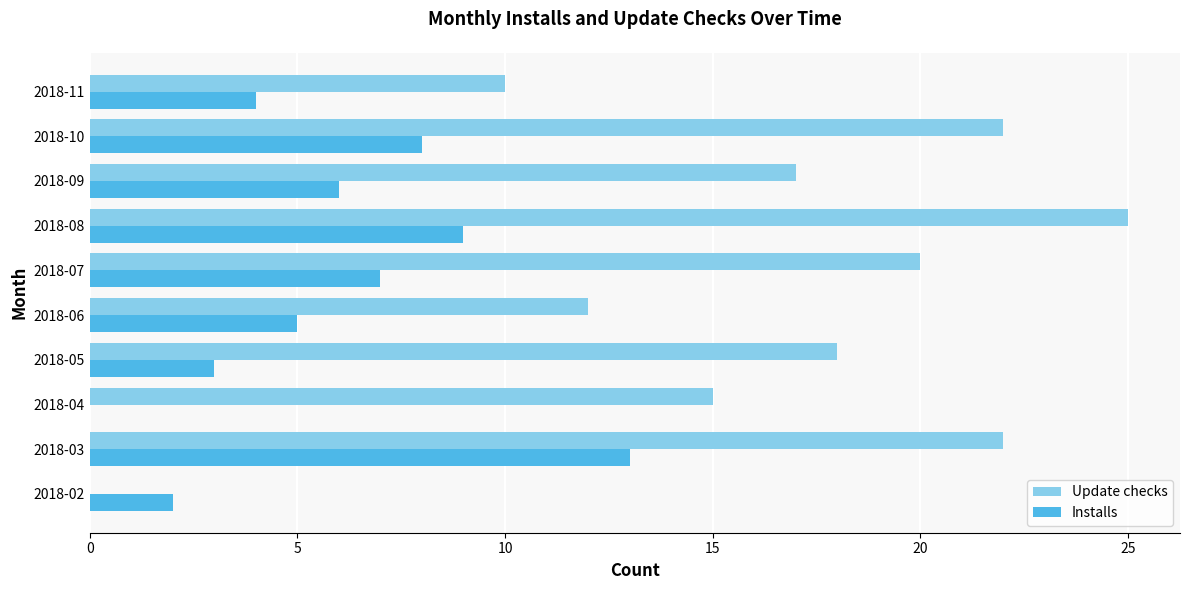

What are all the series names shown in the legend?

Update checks, Installs